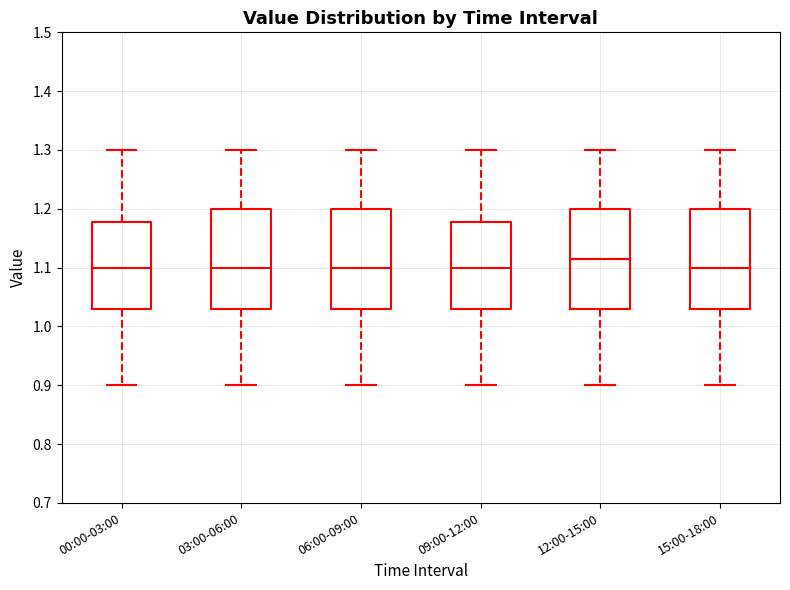

Reading left to right, read every box against the y-axis: the position of its median line, the range the box covers, and the ends of its whiskers. The values are not printed on the chart, so give them approximately, as read against the axis.

00:00-03:00: median 1.10, box 1.03 to 1.18, whiskers 0.90 to 1.30
03:00-06:00: median 1.10, box 1.03 to 1.20, whiskers 0.90 to 1.30
06:00-09:00: median 1.10, box 1.03 to 1.20, whiskers 0.90 to 1.30
09:00-12:00: median 1.10, box 1.03 to 1.18, whiskers 0.90 to 1.30
12:00-15:00: median 1.12, box 1.03 to 1.20, whiskers 0.90 to 1.30
15:00-18:00: median 1.10, box 1.03 to 1.20, whiskers 0.90 to 1.30